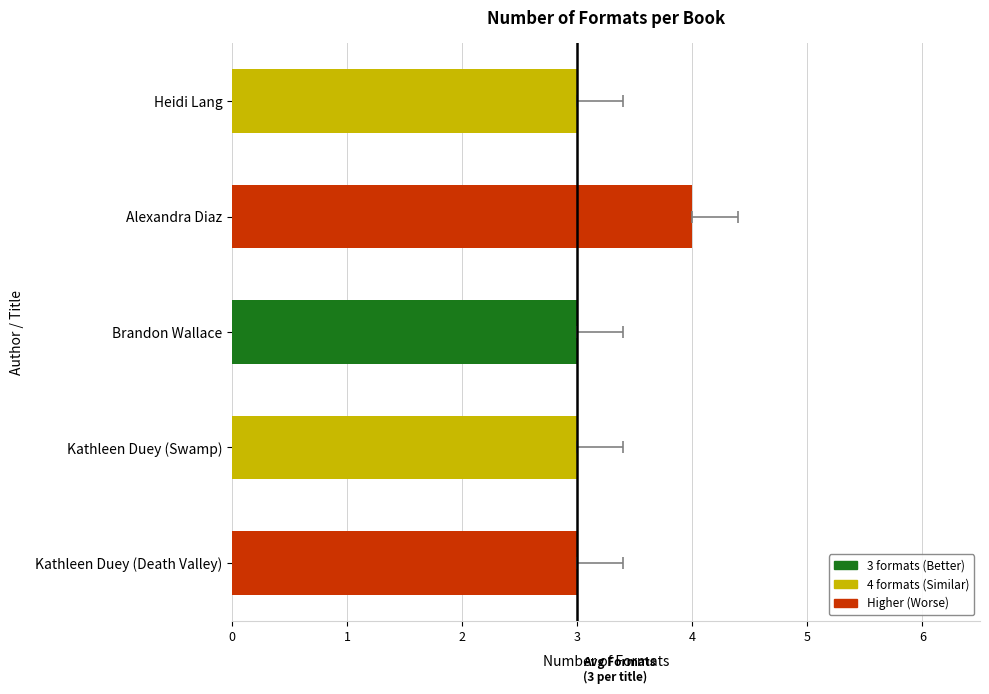

Between Kathleen Duey (Death Valley) and Brandon Wallace, which is larger?

Kathleen Duey (Death Valley)